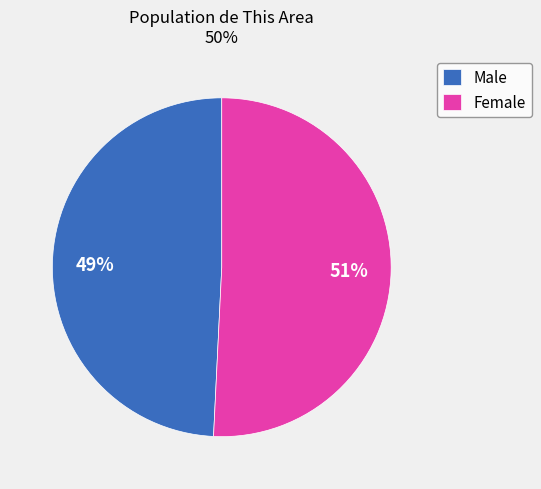

How many slices are in this pie chart?

2